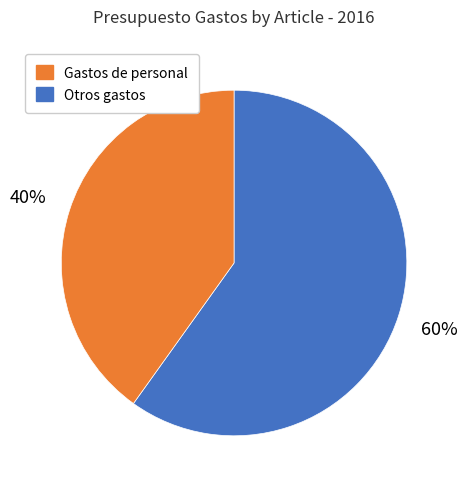

To the nearest percent, what is the average slice percentage?

50%